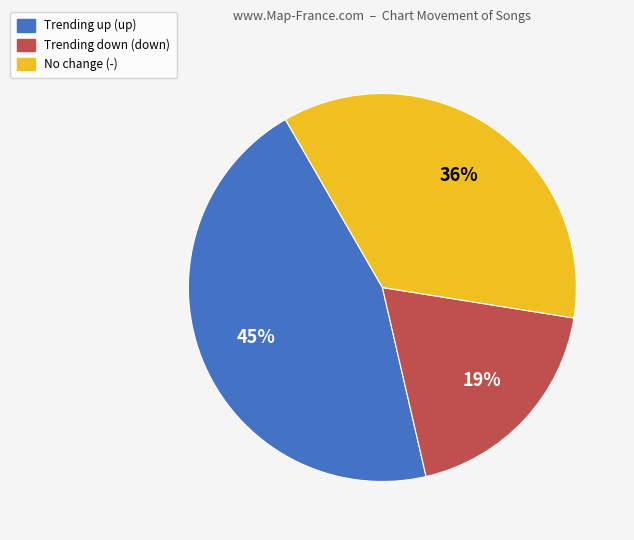

Is there a majority slice in this chart?

No